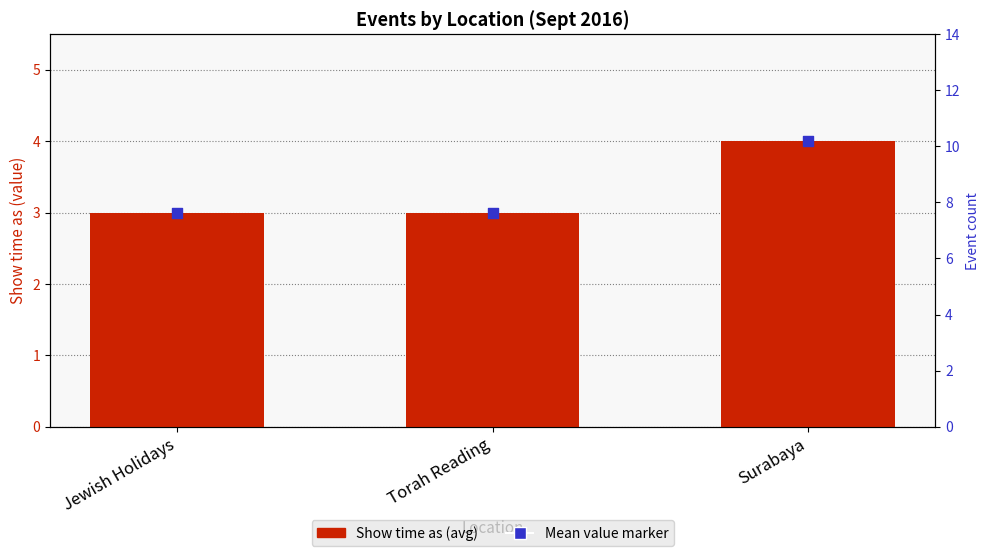

Which series reaches the maximum Y coordinate?

Show time as (avg)